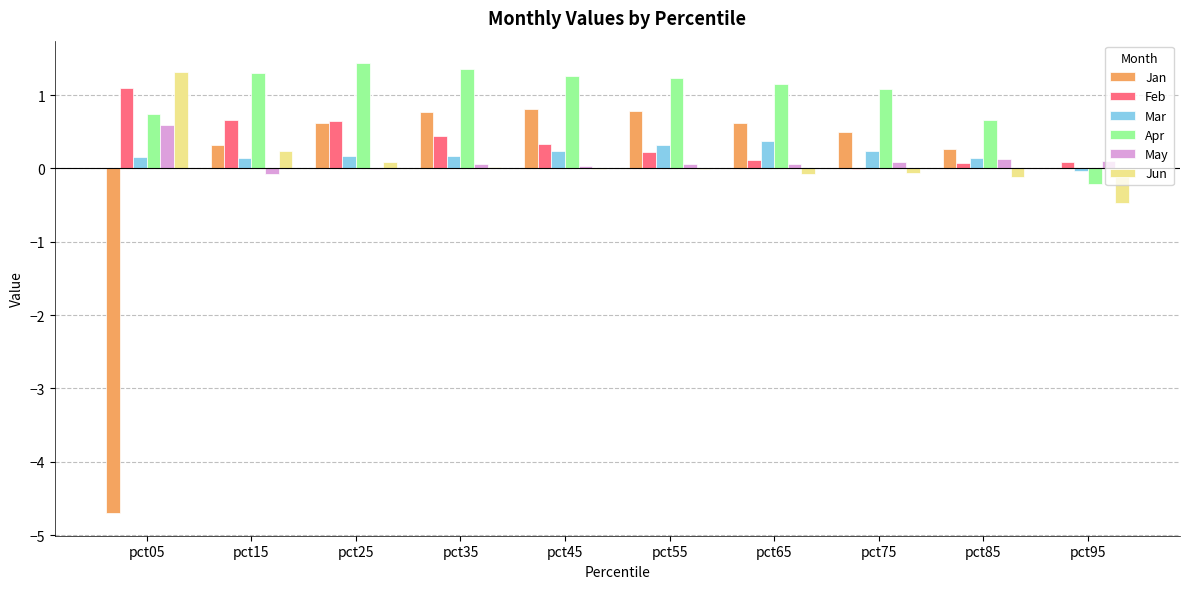

What is the sum of all Feb values?

3.7